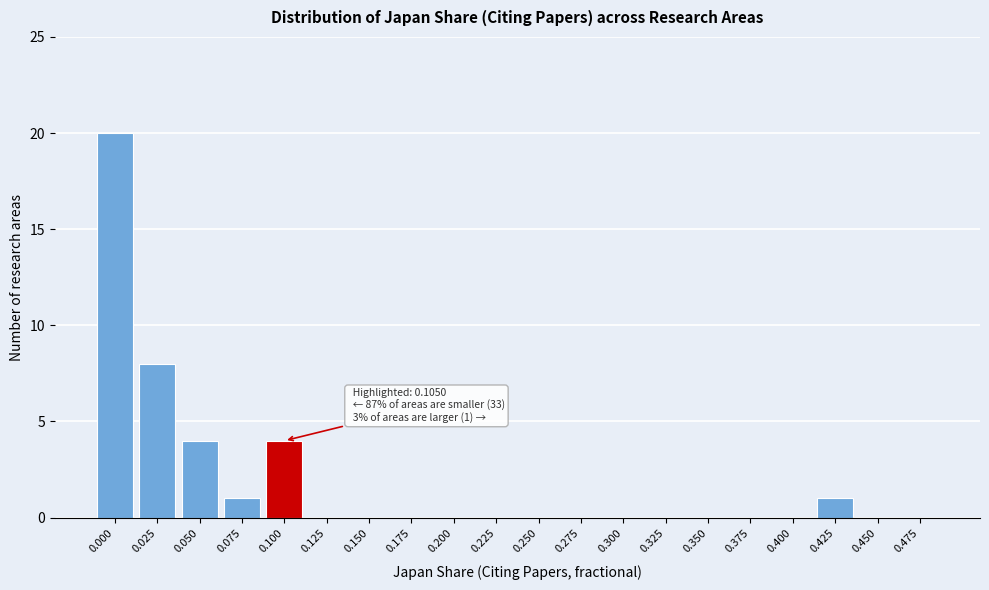

Reading left to right, what are all the values shown in this chart?

0.000=20	0.025=8	0.050=4	0.075=1	0.100=4	0.125=0	0.150=0	0.175=0	0.200=0	0.225=0	0.250=0	0.275=0	0.300=0	0.325=0	0.350=0	0.375=0	0.400=0	0.425=1	0.450=0	0.475=0